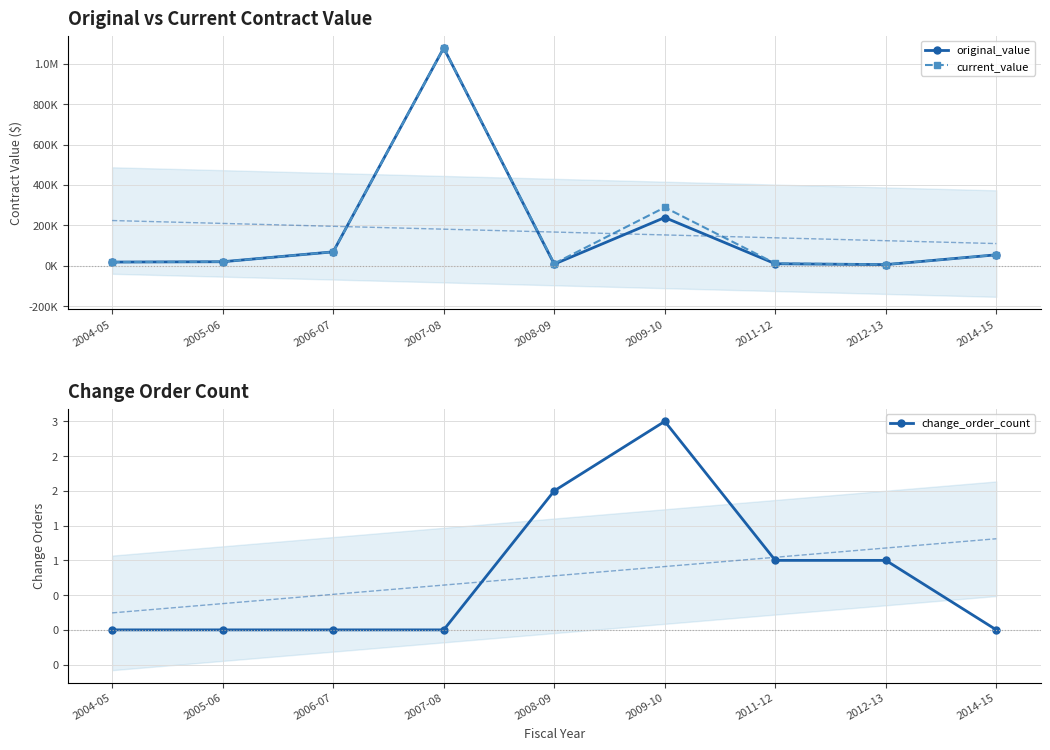

What is the total value across all series at 2011-12?

20501.0